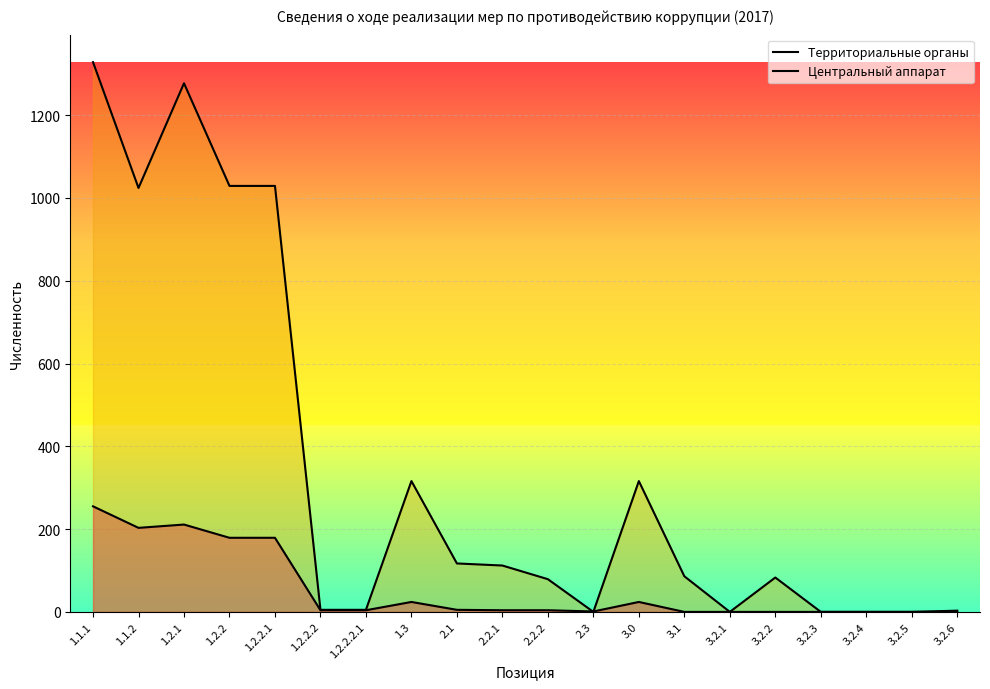

At which category is the sum across all series the highest?

1.1.1